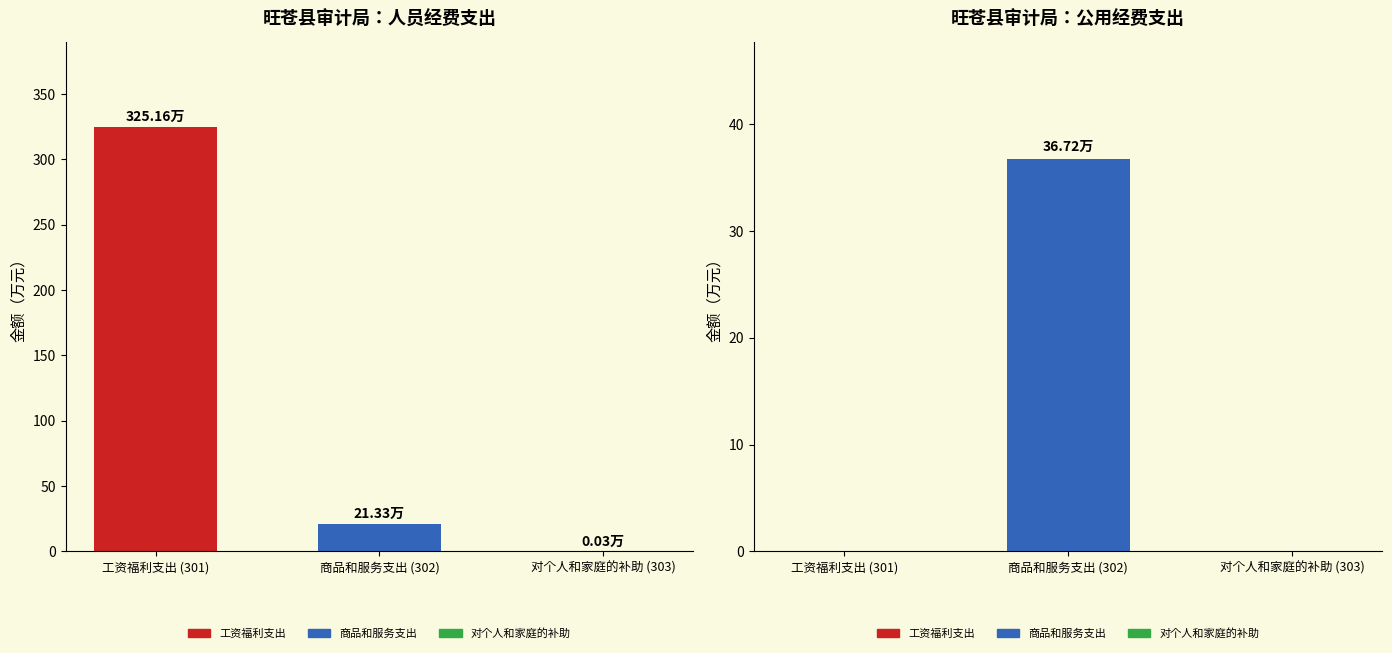

At which label does 公用经费 reach its minimum?

工资福利支出 (301)